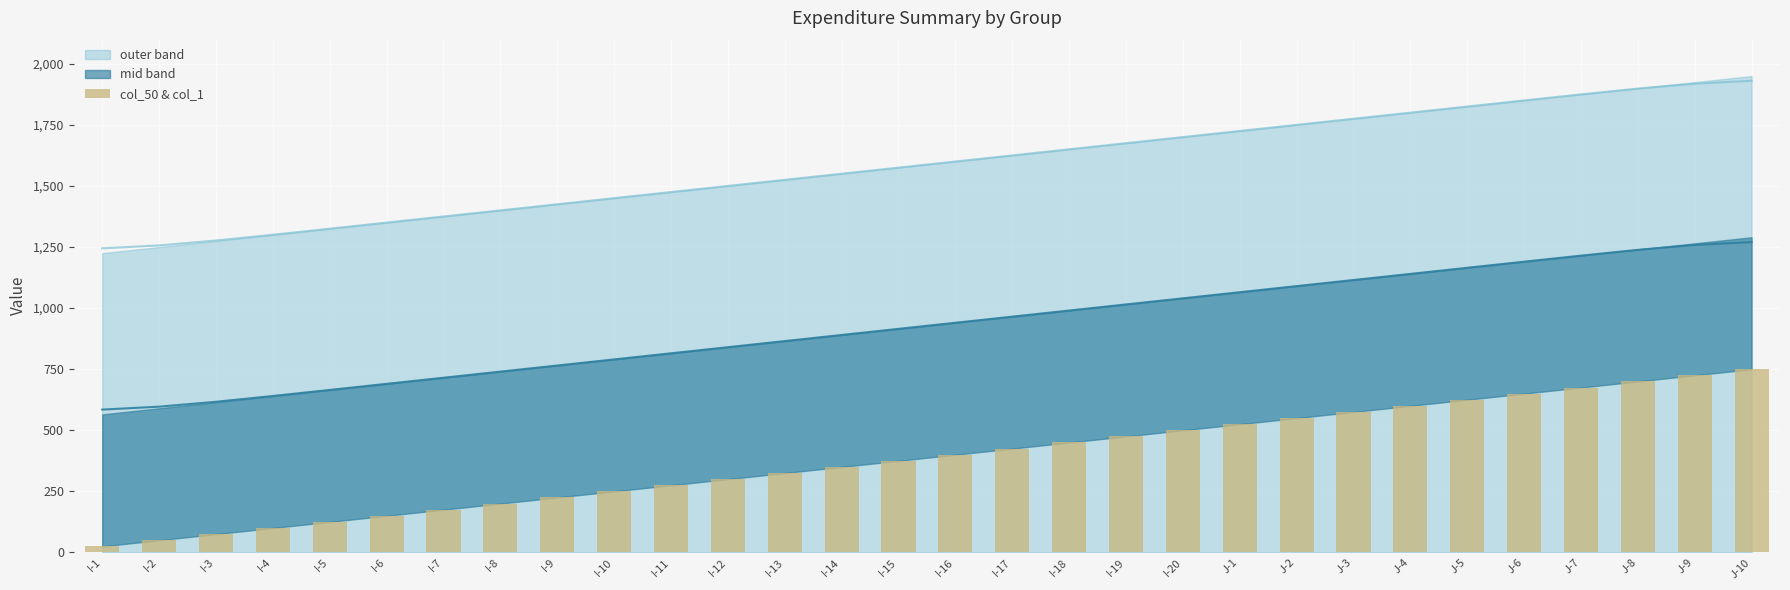

What is the value of the 23rd bar from the left?

575